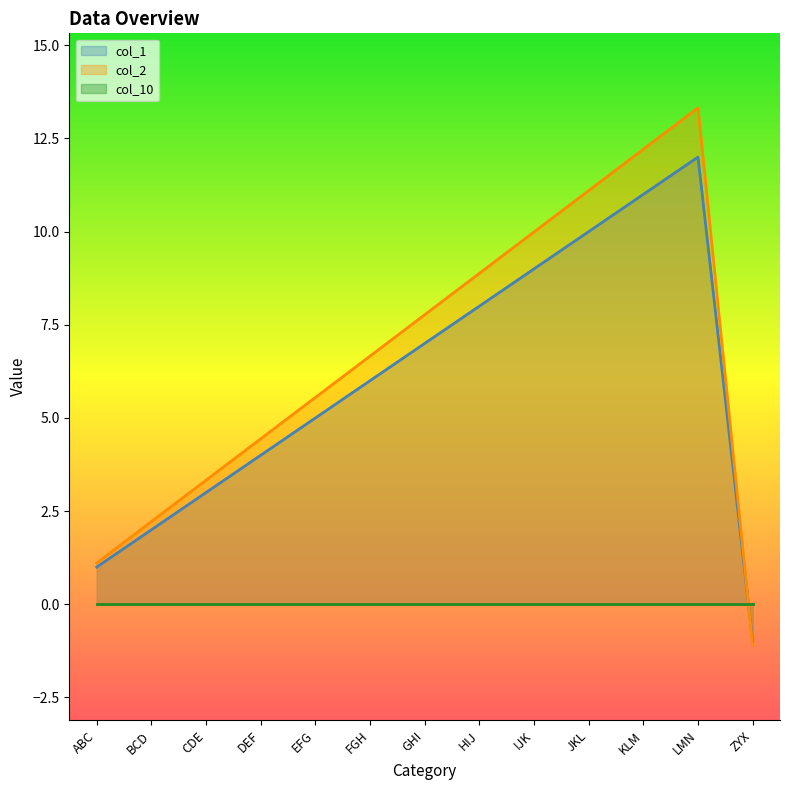

How many lines are shown in the chart?

3